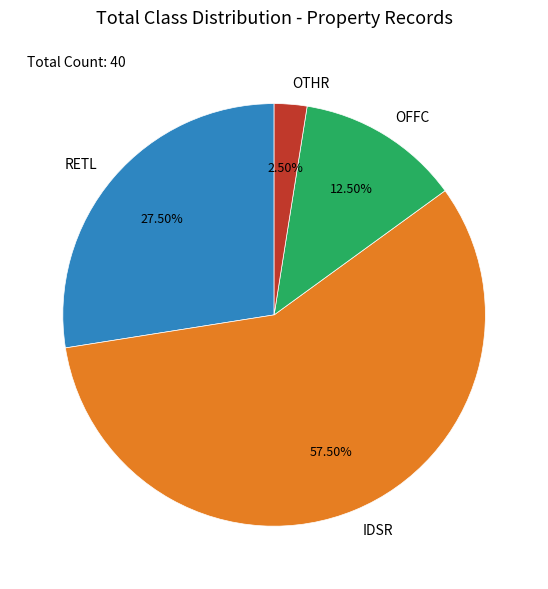

Combined, what portion of the pie is RETL and OTHR?

30.0%